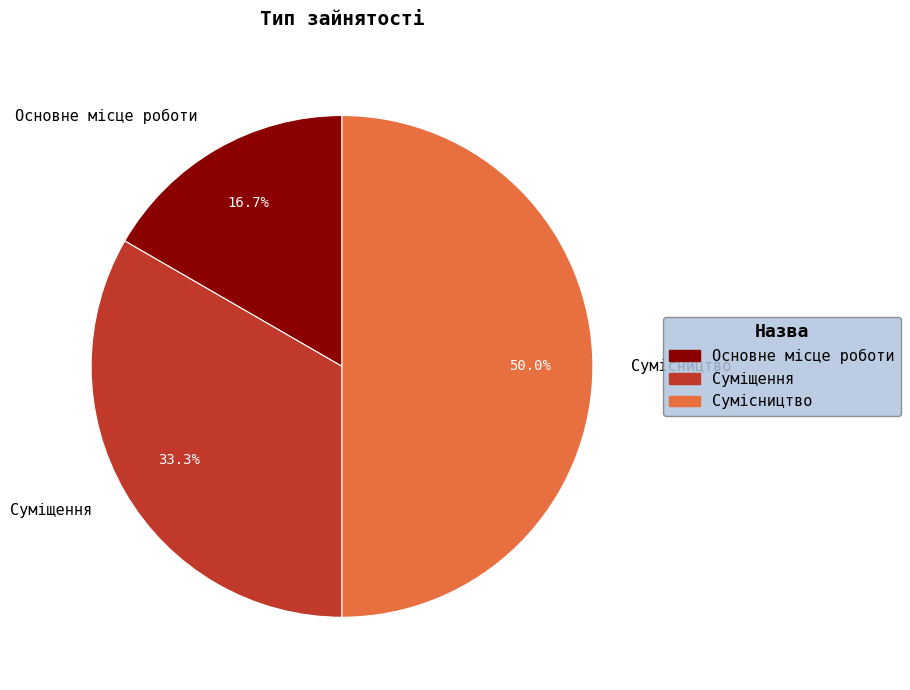

Rank the categories by value from lowest to highest.

Основне місце роботи, Суміщення, Сумісництво